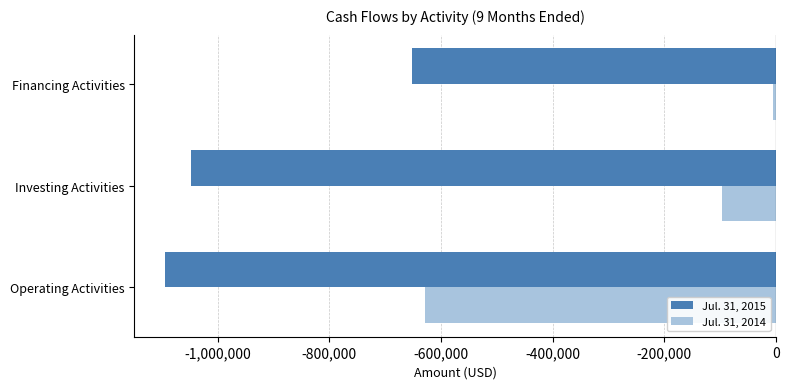

True or false: Jul. 31, 2015 has a value of -1048089 at Investing Activities.

True